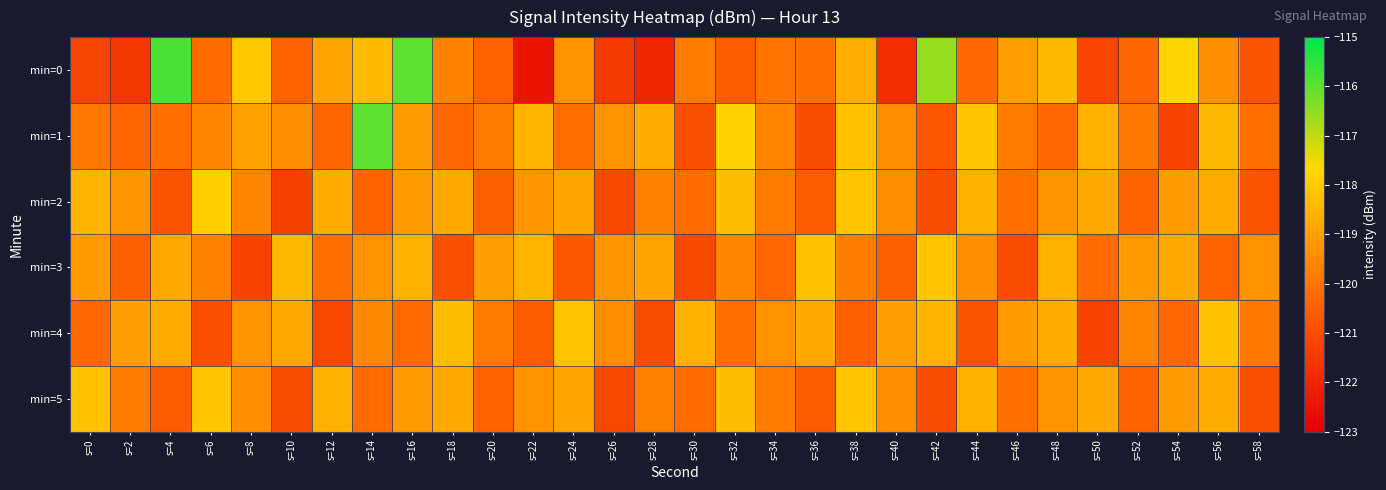

Reading left to right, what are all the values shown in this chart?

min=0: s=0=-121.2	s=2=-121.5	s=4=-115.8	s=6=-120.2	s=8=-118.0	s=10=-120.4	s=12=-118.9	s=14=-118.4	s=16=-116.0	s=18=-119.7	s=20=-120.4	s=22=-122.4	s=24=-119.3	s=26=-121.4	s=28=-122.0	s=30=-119.8	s=32=-120.5	s=34=-120.0	s=36=-120.1	s=38=-118.6	s=40=-121.8	s=42=-116.6	s=44=-120.2	s=46=-119.0	s=48=-118.4	s=50=-121.2	s=52=-120.3	s=54=-117.7	s=56=-119.4	s=58=-120.8
min=1: s=0=-120.0	s=2=-120.3	s=4=-120.1	s=6=-119.6	s=8=-119.0	s=10=-119.4	s=12=-120.3	s=14=-116.0	s=16=-119.1	s=18=-120.3	s=20=-119.8	s=22=-118.5	s=24=-120.1	s=26=-119.3	s=28=-118.7	s=30=-120.9	s=32=-117.8	s=34=-119.6	s=36=-121.0	s=38=-118.2	s=40=-119.4	s=42=-120.7	s=44=-118.1	s=46=-119.8	s=48=-120.3	s=50=-118.6	s=52=-119.9	s=54=-121.2	s=56=-118.4	s=58=-120.1
min=2: s=0=-118.5	s=2=-119.2	s=4=-120.8	s=6=-117.9	s=8=-119.6	s=10=-121.3	s=12=-118.7	s=14=-120.4	s=16=-119.1	s=18=-118.8	s=20=-120.5	s=22=-119.2	s=24=-118.9	s=26=-121.1	s=28=-119.7	s=30=-120.2	s=32=-118.3	s=34=-119.8	s=36=-120.6	s=38=-118.1	s=40=-119.4	s=42=-121.0	s=44=-118.6	s=46=-120.1	s=48=-119.3	s=50=-118.8	s=52=-120.4	s=54=-119.1	s=56=-118.7	s=58=-120.8
min=3: s=0=-119.1	s=2=-120.5	s=4=-118.8	s=6=-119.7	s=8=-121.2	s=10=-118.4	s=12=-120.1	s=14=-119.3	s=16=-118.6	s=18=-120.9	s=20=-119.0	s=22=-118.5	s=24=-120.7	s=26=-119.2	s=28=-118.9	s=30=-121.1	s=32=-119.6	s=34=-120.3	s=36=-118.2	s=38=-119.8	s=40=-120.5	s=42=-118.1	s=44=-119.4	s=46=-121.0	s=48=-118.6	s=50=-120.2	s=52=-119.1	s=54=-118.8	s=56=-120.4	s=58=-119.3
min=4: s=0=-120.3	s=2=-119.0	s=4=-118.7	s=6=-120.9	s=8=-119.2	s=10=-118.8	s=12=-121.1	s=14=-119.5	s=16=-120.2	s=18=-118.3	s=20=-119.8	s=22=-120.6	s=24=-118.1	s=26=-119.4	s=28=-121.0	s=30=-118.6	s=32=-120.1	s=34=-119.3	s=36=-118.8	s=38=-120.5	s=40=-119.0	s=42=-118.5	s=44=-120.8	s=46=-119.1	s=48=-118.7	s=50=-121.2	s=52=-119.6	s=54=-120.3	s=56=-118.2	s=58=-119.9
min=5: s=0=-118.2	s=2=-119.8	s=4=-120.6	s=6=-118.1	s=8=-119.4	s=10=-121.0	s=12=-118.6	s=14=-120.2	s=16=-119.1	s=18=-118.8	s=20=-120.4	s=22=-119.3	s=24=-118.9	s=26=-121.1	s=28=-119.7	s=30=-120.2	s=32=-118.3	s=34=-119.8	s=36=-120.6	s=38=-118.1	s=40=-119.4	s=42=-121.0	s=44=-118.6	s=46=-120.1	s=48=-119.3	s=50=-118.8	s=52=-120.4	s=54=-119.1	s=56=-118.7	s=58=-120.9